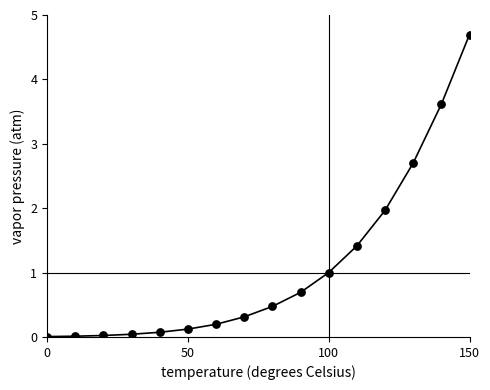

What is the range of Y values (max minus min)?

4.7